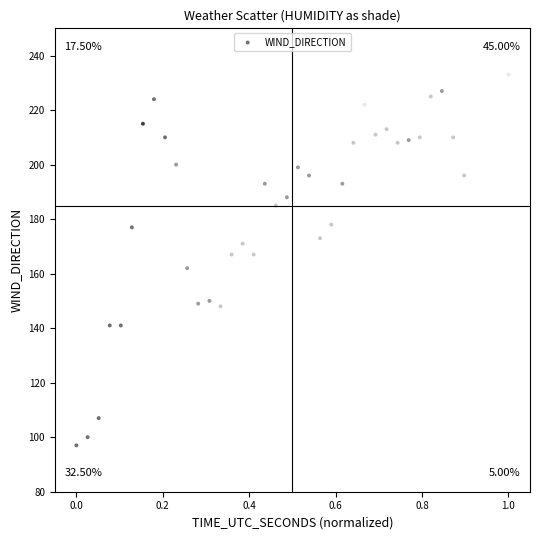

What is the range of Y values (max minus min)?

136